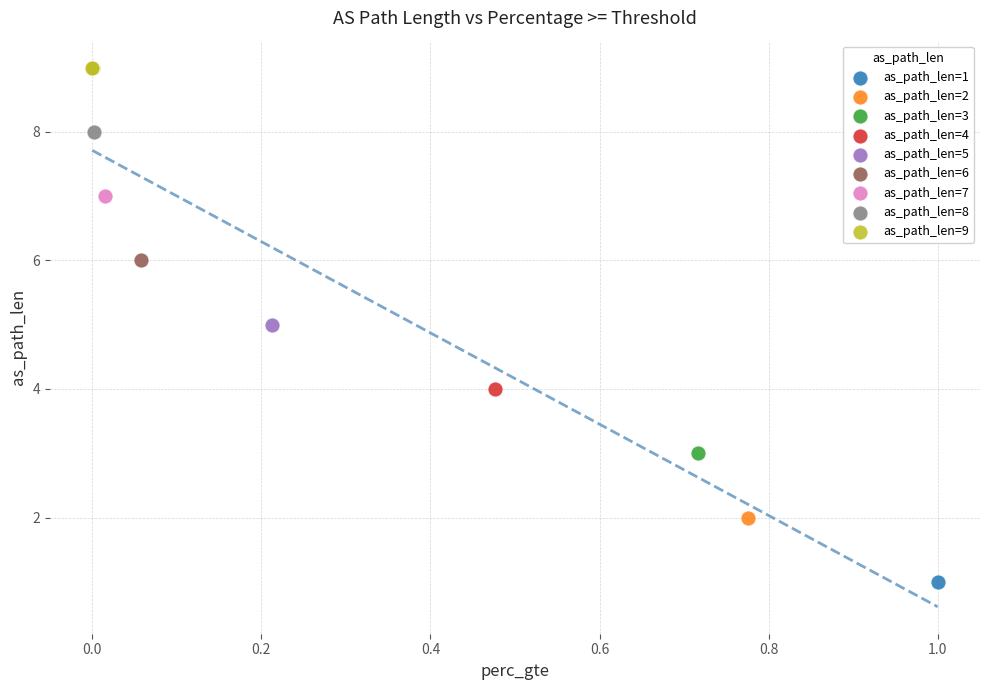

What are all the series names shown in the legend?

as_path_len=1, as_path_len=2, as_path_len=3, as_path_len=4, as_path_len=5, as_path_len=6, as_path_len=7, as_path_len=8, as_path_len=9